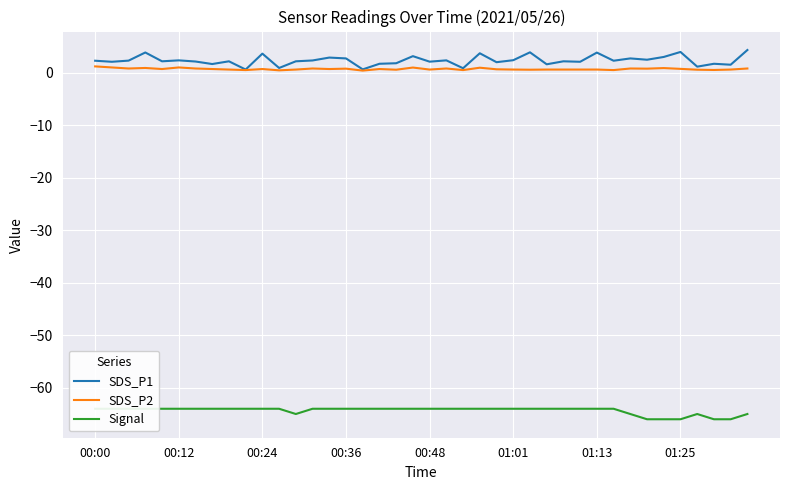

True or false: SDS_P1 has more than 0 interior local peaks.

True